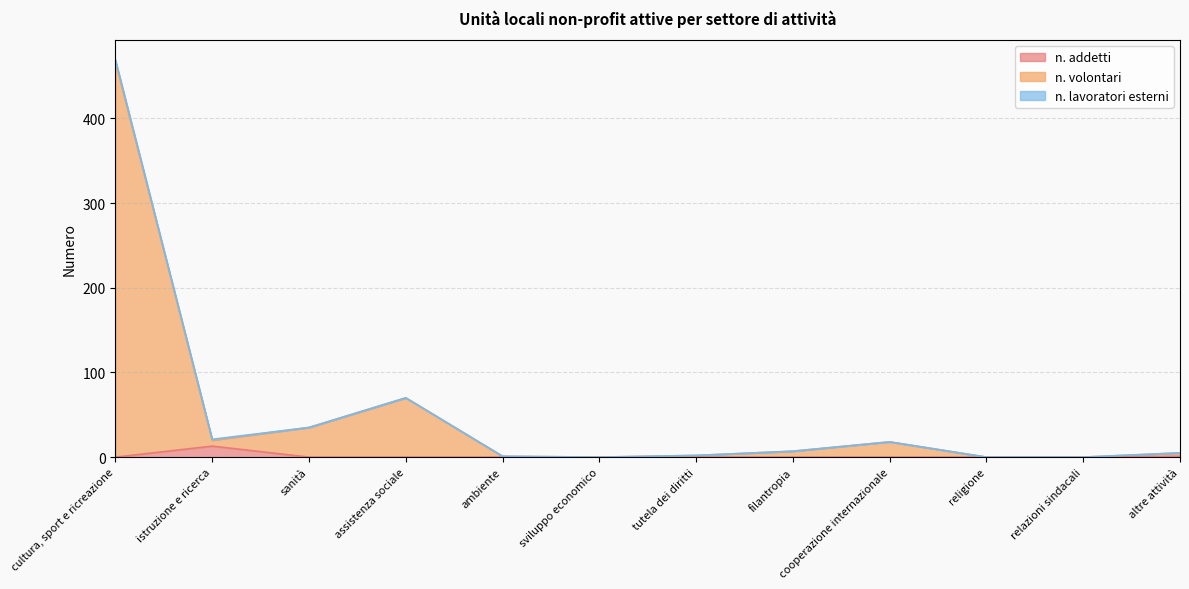

At which category is the sum across all series the highest?

cultura, sport e ricreazione